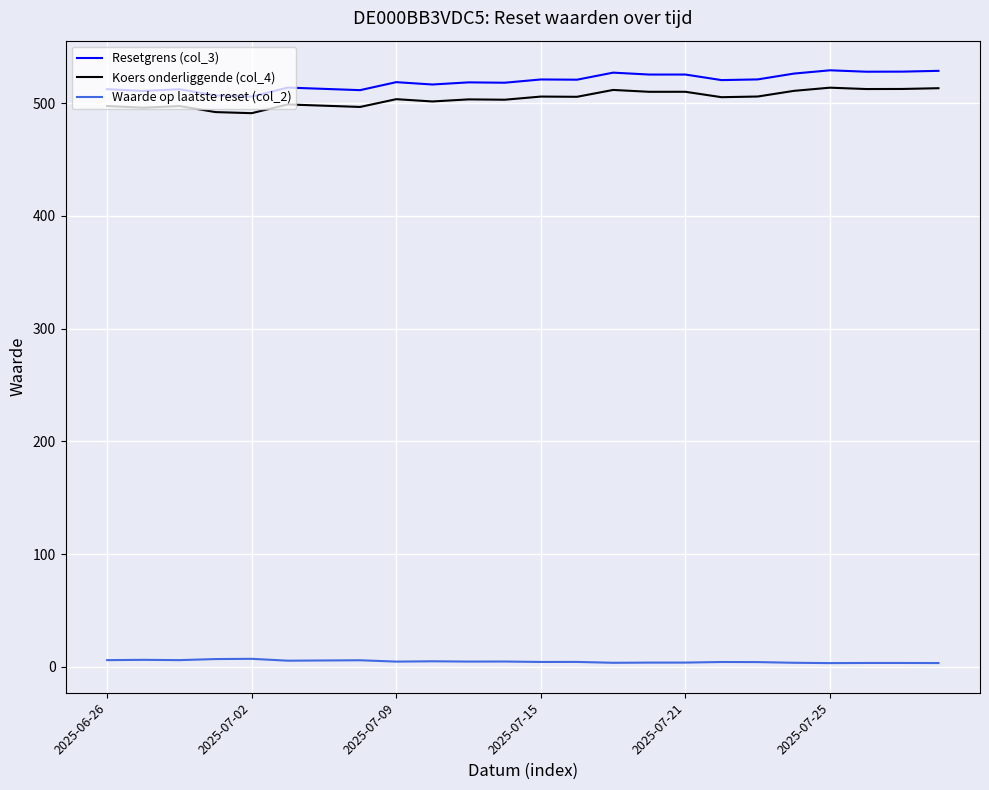

What is the difference between the maximum and minimum values in the Resetgrens (col_3) series?

23.3